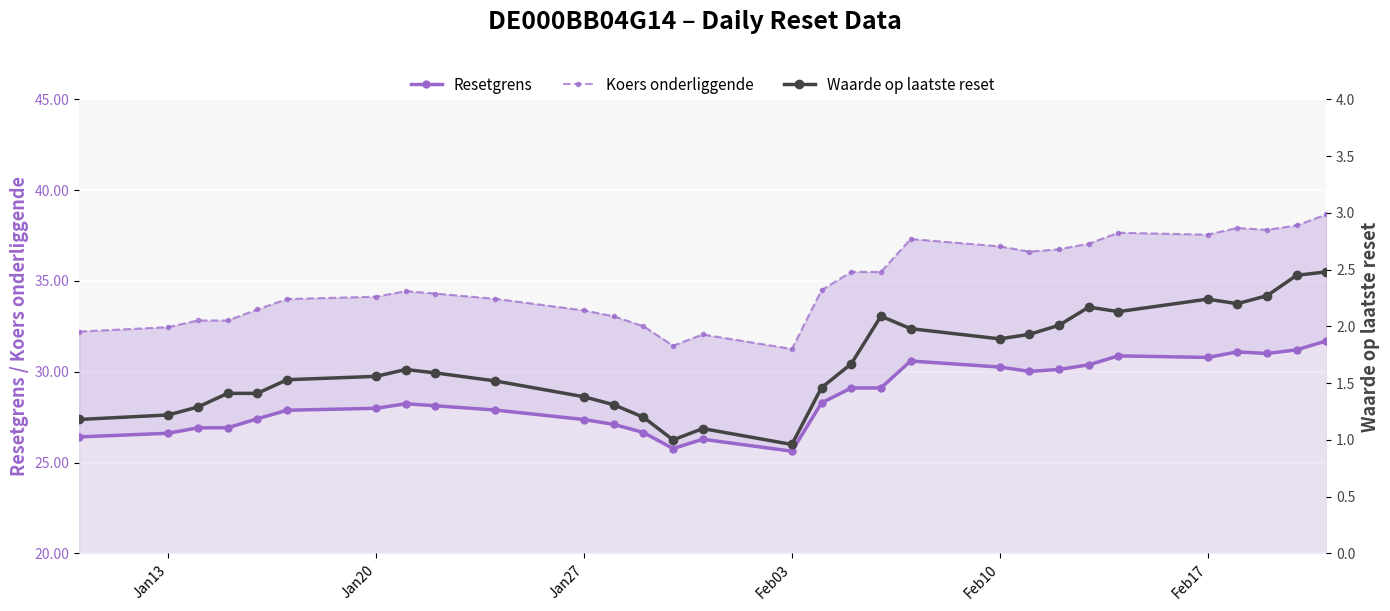

In Koers onderliggende, how many points are lower than both neighbors (excluding endpoints)?

5